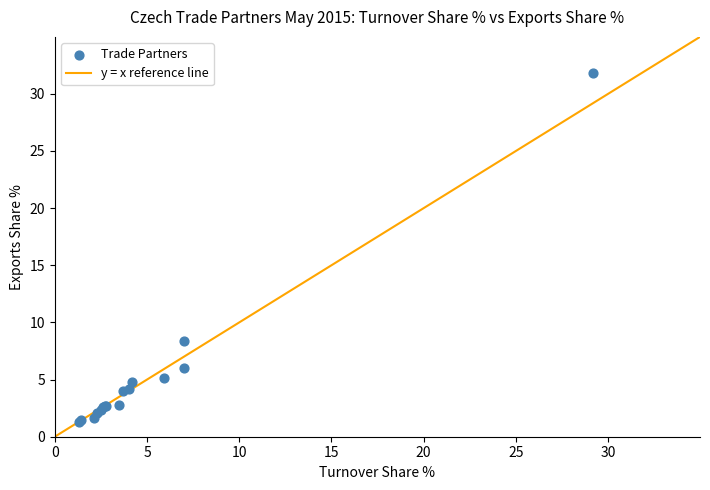

What Y value in the scatter plot is closest to 16?

8.4